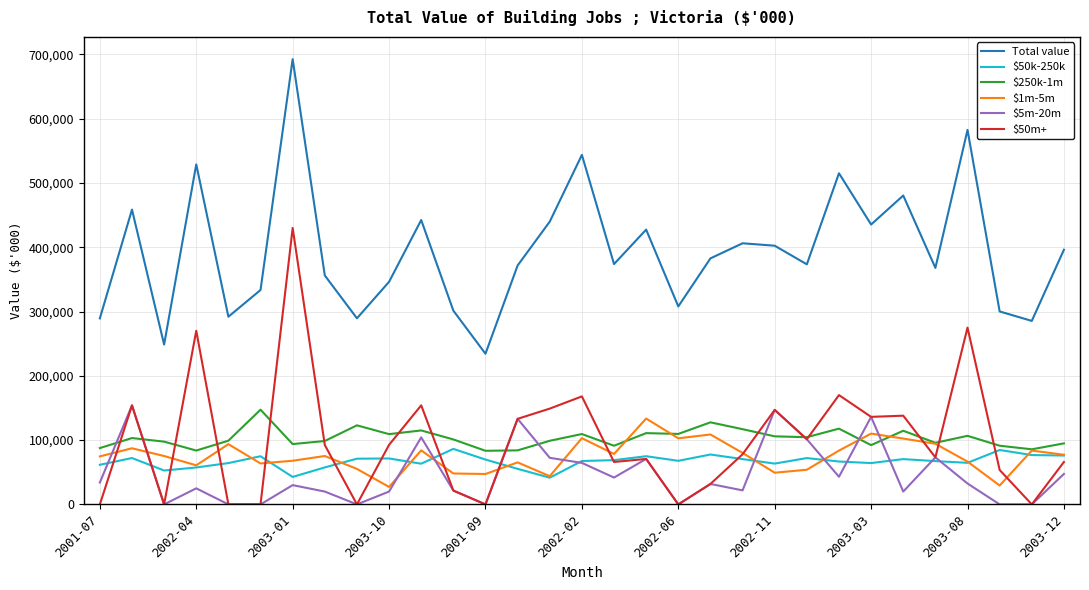

Which series has the largest total across all categories?

Total value